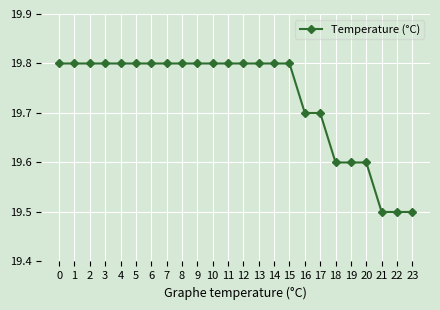

What is the value of the 20th point from the left?

19.6